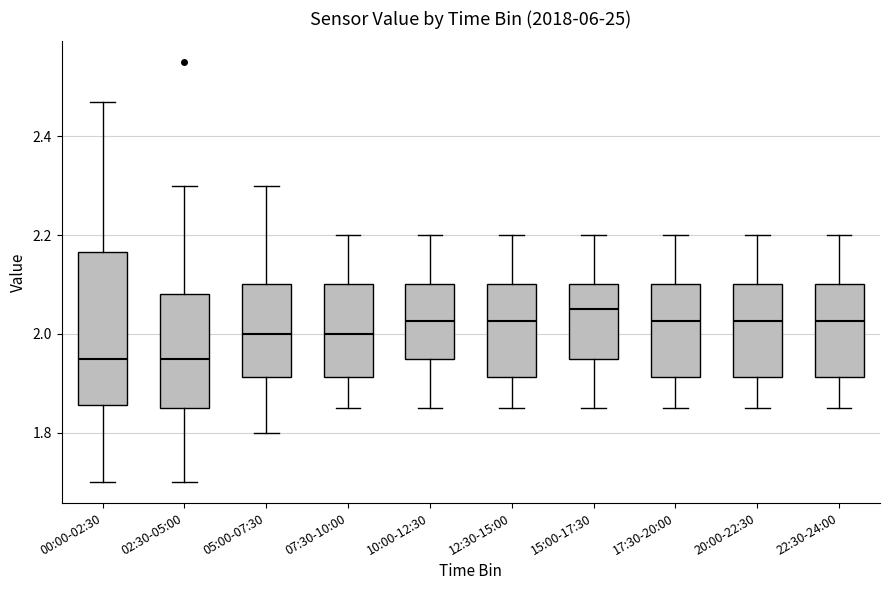

Which box has the highest median line?

15:00-17:30